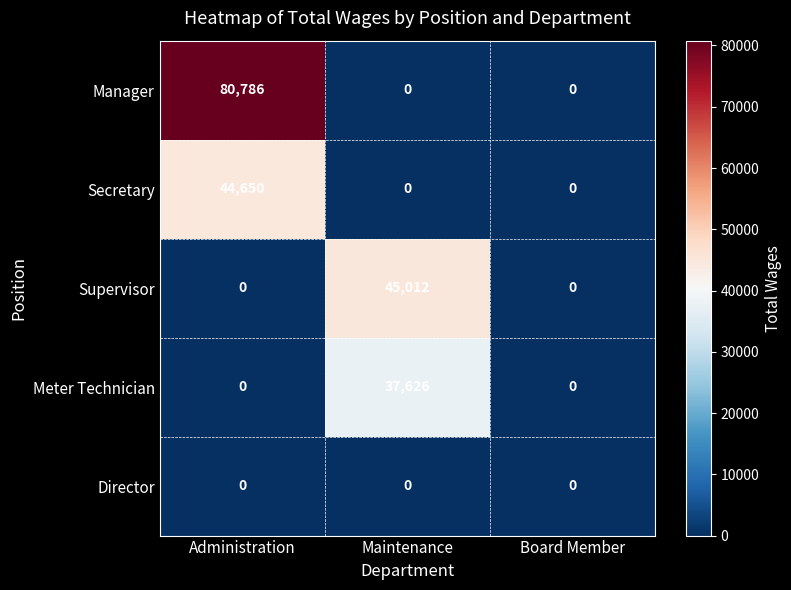

List the series in order of their peak value, lowest first.

Director, Meter Technician, Secretary, Supervisor, Manager